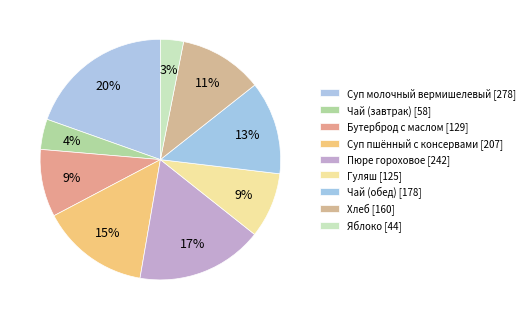

What is the largest slice in the pie chart?

Суп молочный вермишелевый